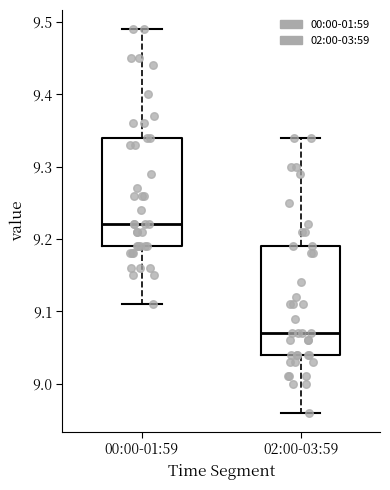

Reading left to right, transcribe this box plot: for each box, give where its median line is, the range the box spans, and where its two whiskers end, as read against the y-axis. The values are not printed on the chart, so give them approximately, as read against the axis.

00:00-01:59: median 9.22, box 9.19 to 9.34, whiskers 9.11 to 9.49
02:00-03:59: median 9.07, box 9.04 to 9.19, whiskers 8.96 to 9.34